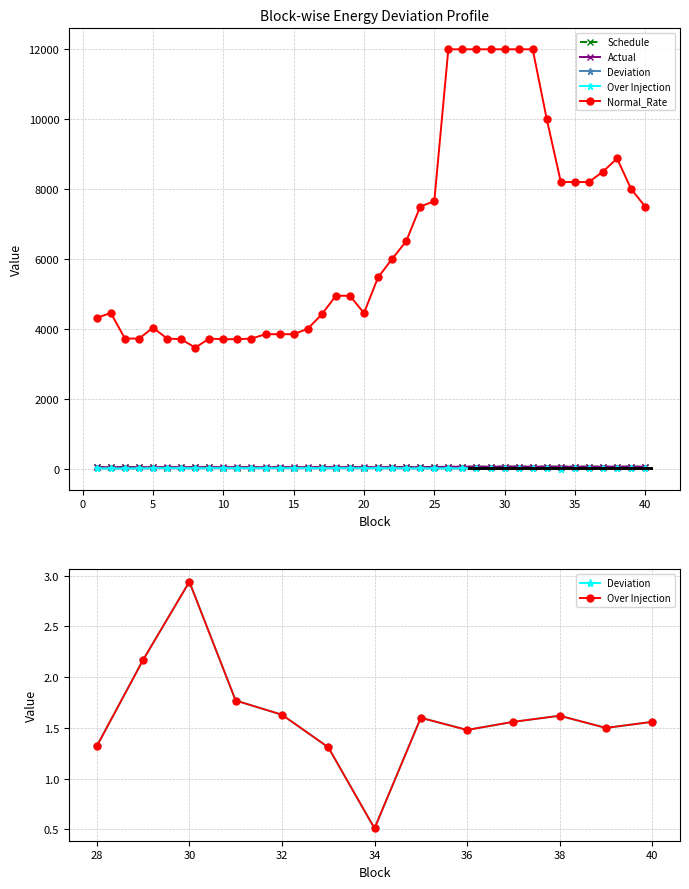

How many interior local valleys does the Actual series have?

8